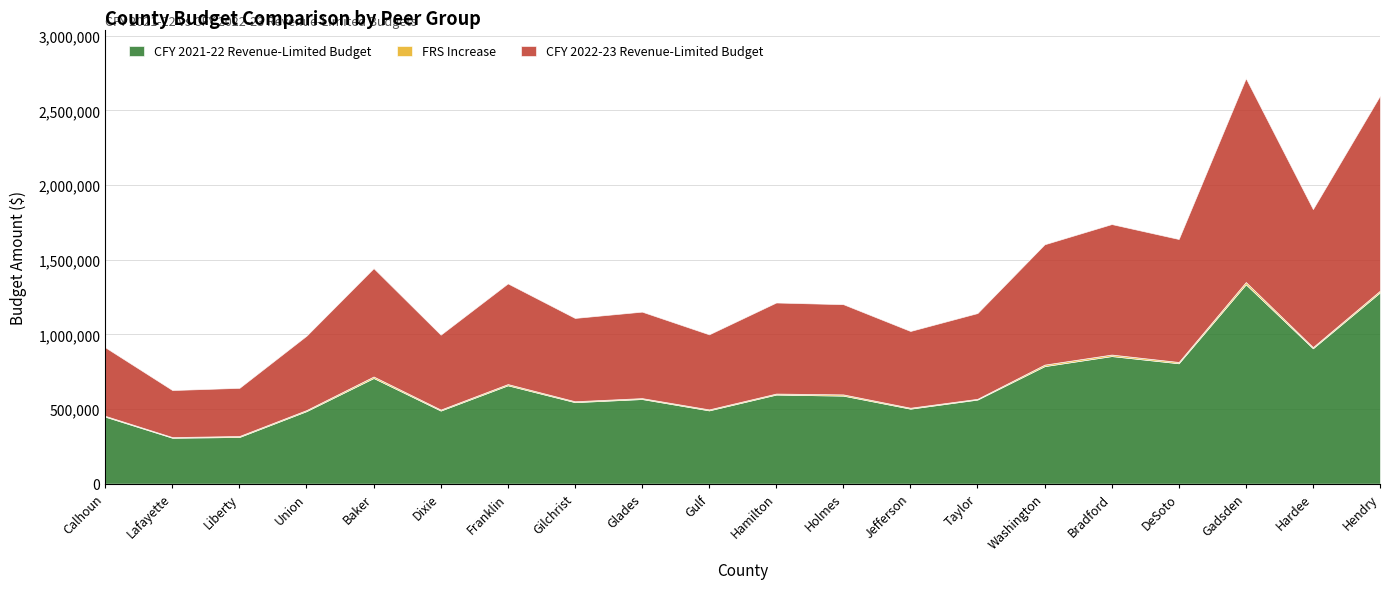

True or false: FRS Increase has more than 1 points higher than both neighbors.

True